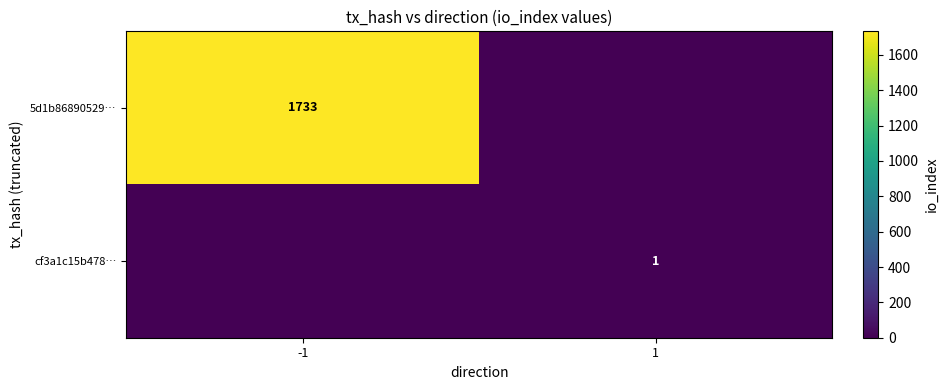

The value of cf3a1c15b478… at 1 is 2. True or false?

False